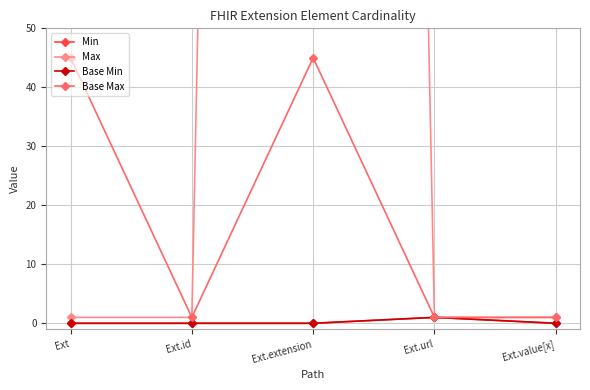

The Min series shows 1 at Ext.url. True or false?

False